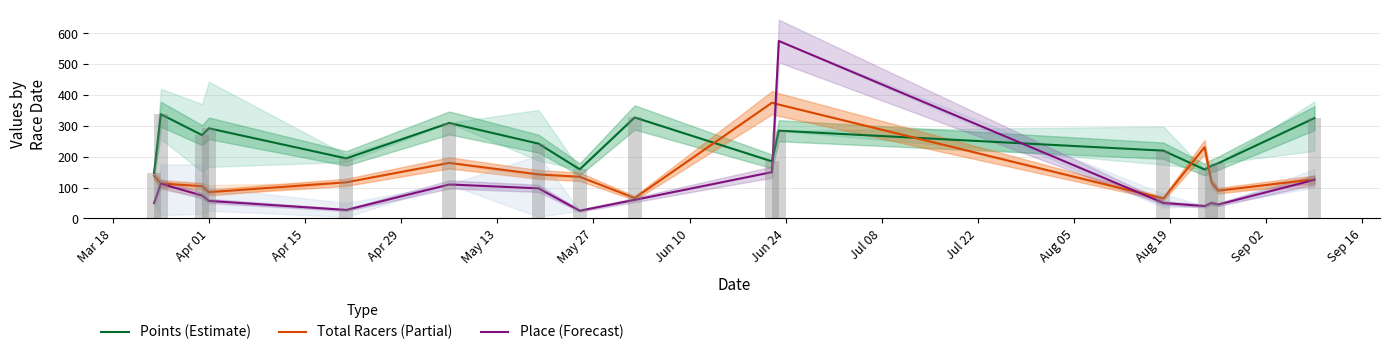

Rank the series at May 27 from highest to lowest value.

Points (Estimate), Total Racers (Partial), Place (Forecast)